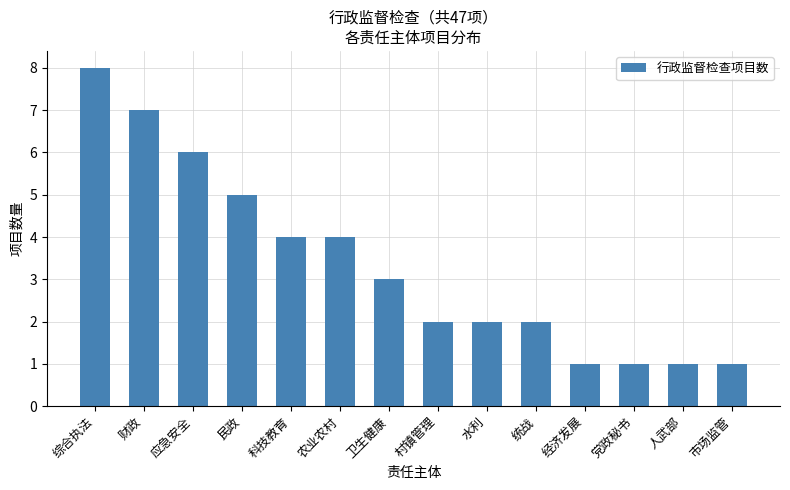

What is the smallest value displayed?

1